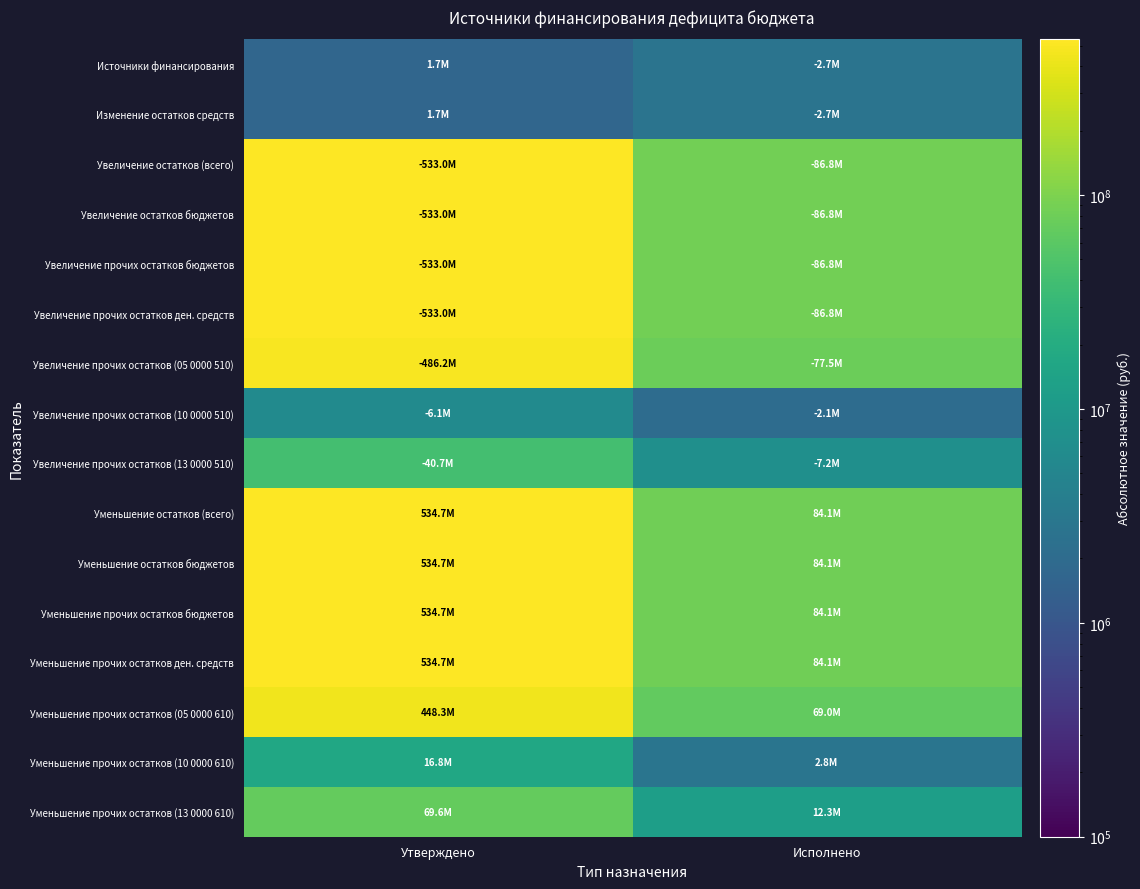

At how many categories does at least one series exceed 398929377?

1